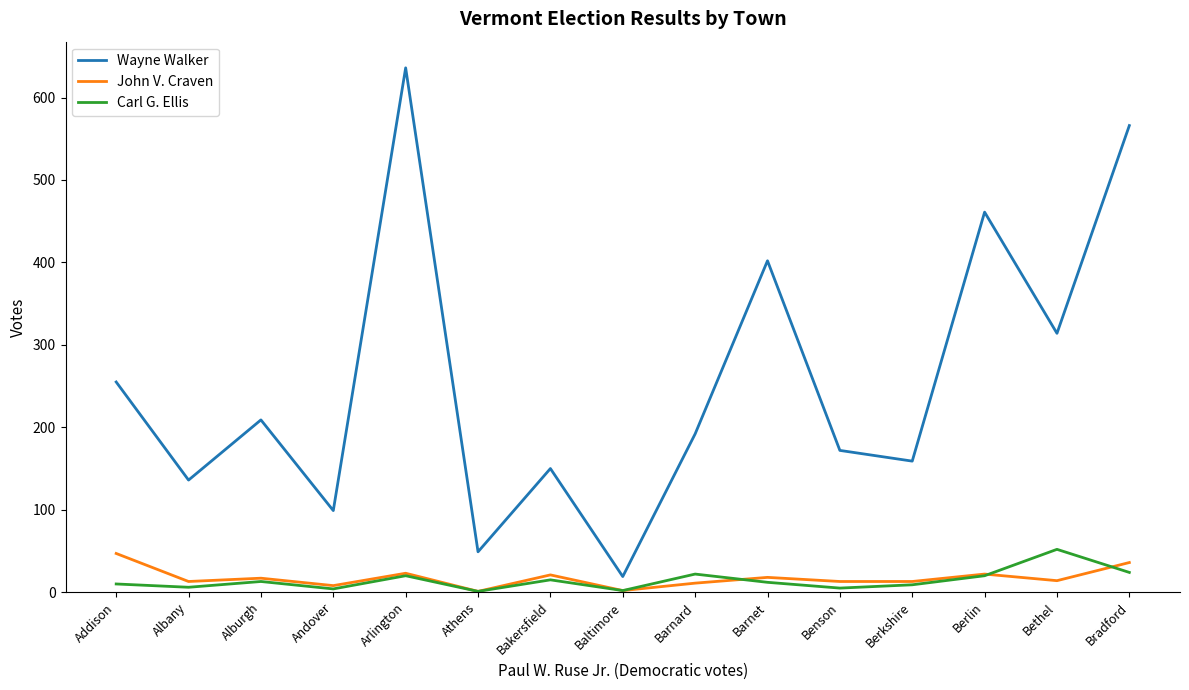

What is the spread (max minus min) of values at Barnet?

390